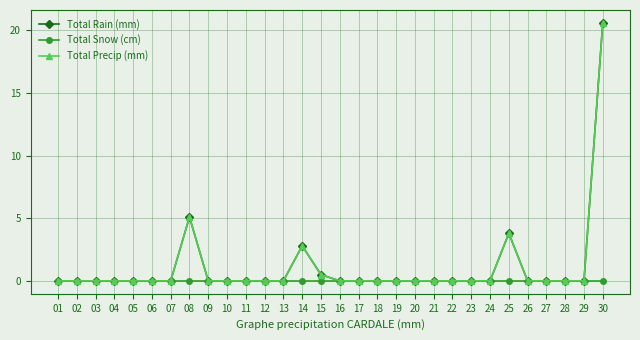

Does the chart have visible grid lines?

Yes